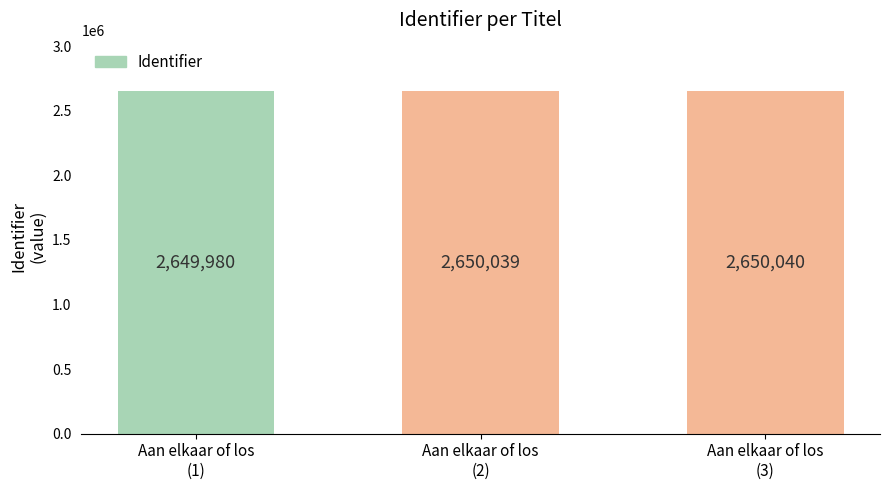

Which has a higher value, Aan elkaar of los
(2) or Aan elkaar of los
(1)?

Aan elkaar of los
(2)